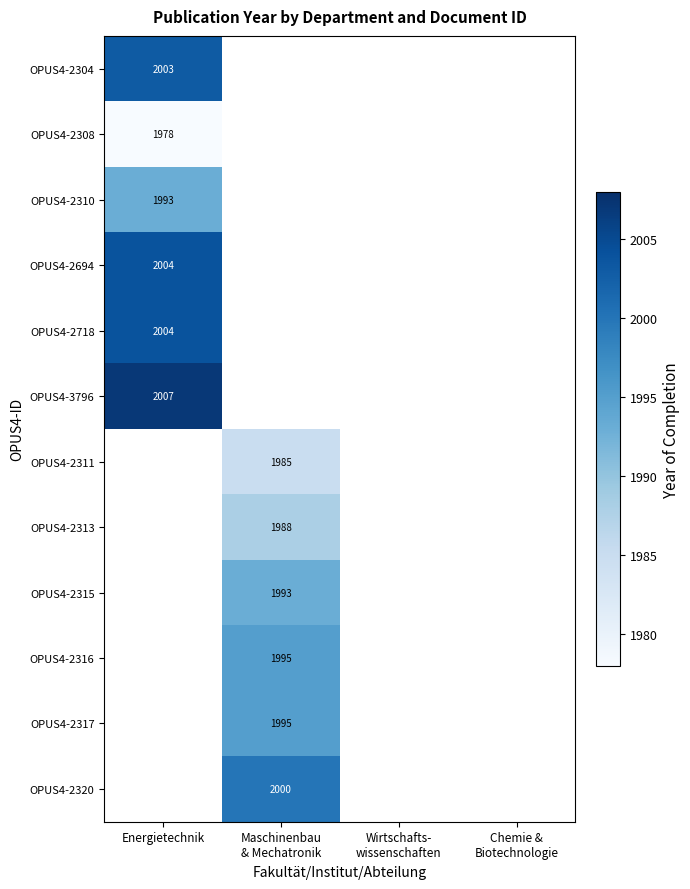

What is the maximum value shown in the chart?

2007.0